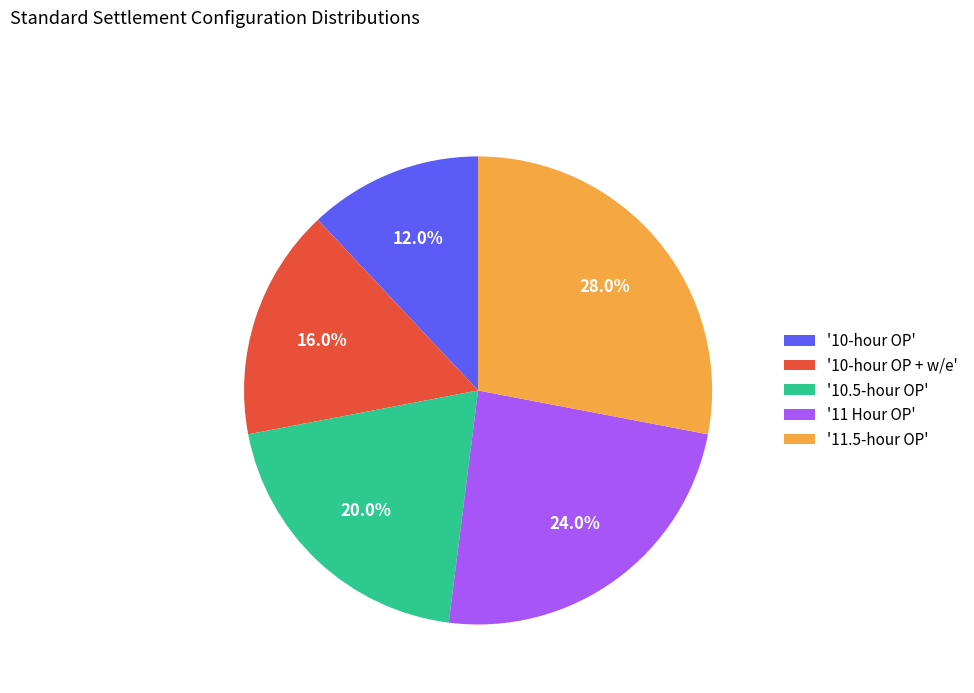

Rank the categories by value from lowest to highest.

'10-hour OP', '10-hour OP + w/e', '10.5-hour OP', '11 Hour OP', '11.5-hour OP'